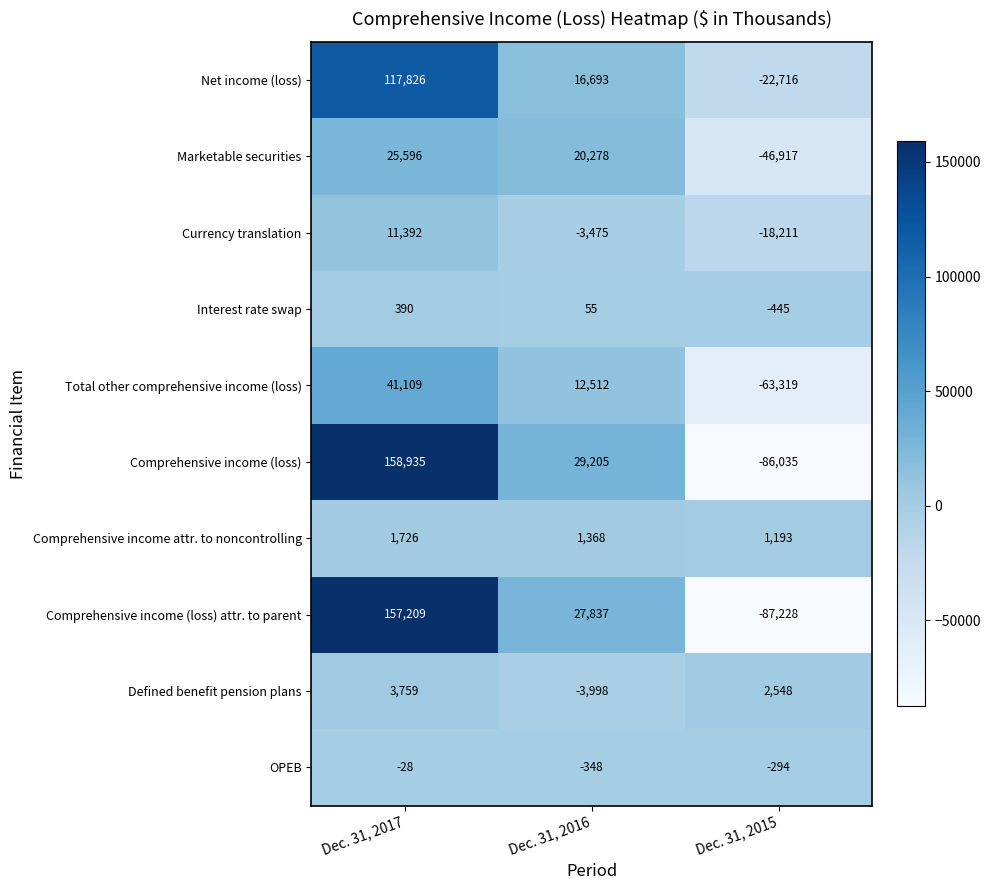

Between Dec. 31, 2017 and Dec. 31, 2016, which series saw the biggest shift?

Comprehensive income (loss)